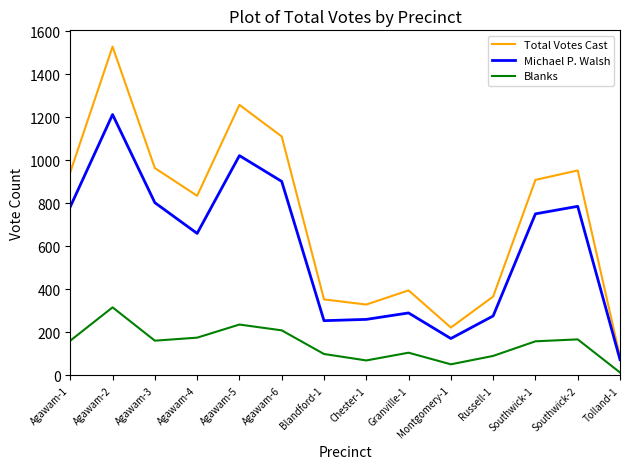

What is the minimum value for Michael P. Walsh?

73